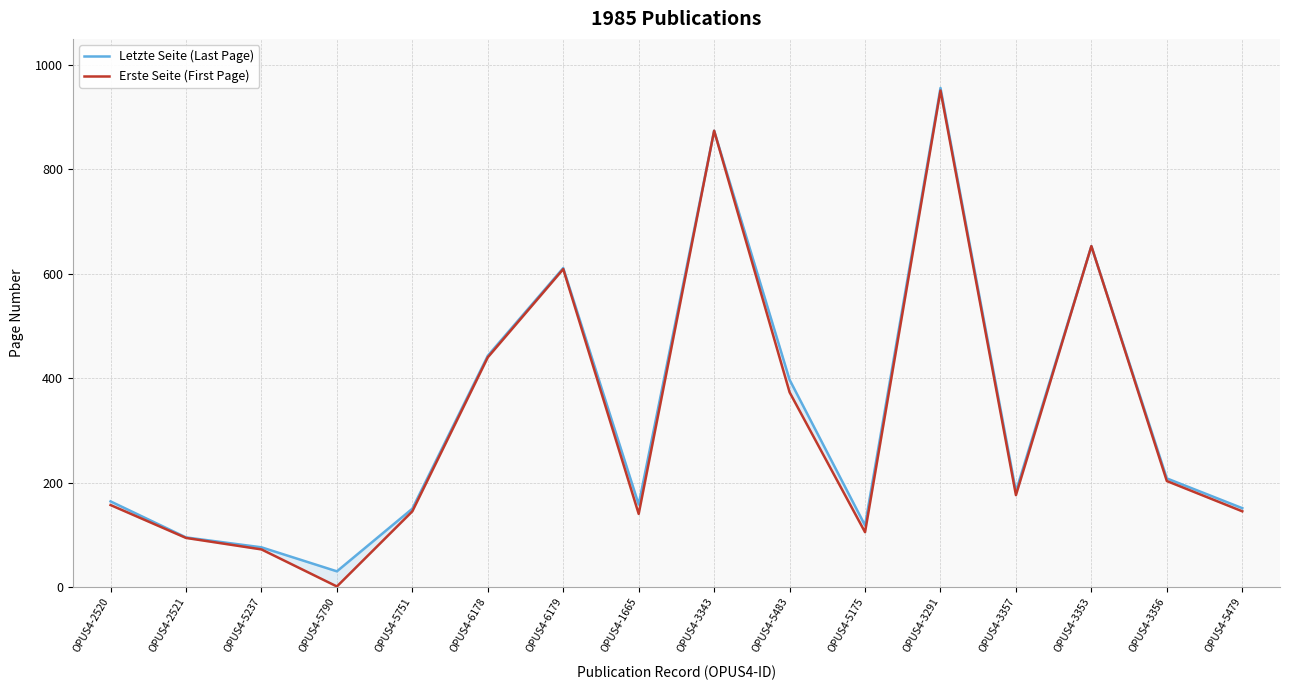

Reading right to left, extract all data points from this chart.

Letzte Seite (Last Page): OPUS4-5479=151	OPUS4-3356=208	OPUS4-3353=653	OPUS4-3357=183	OPUS4-3291=956	OPUS4-5175=118	OPUS4-5483=397	OPUS4-3343=874	OPUS4-1665=158	OPUS4-6179=611	OPUS4-6178=443	OPUS4-5751=150	OPUS4-5790=30	OPUS4-5237=76	OPUS4-2521=95	OPUS4-2520=164
Erste Seite (First Page): OPUS4-5479=145	OPUS4-3356=203	OPUS4-3353=653	OPUS4-3357=176	OPUS4-3291=951	OPUS4-5175=105	OPUS4-5483=373	OPUS4-3343=874	OPUS4-1665=140	OPUS4-6179=609	OPUS4-6178=440	OPUS4-5751=145	OPUS4-5790=1	OPUS4-5237=72	OPUS4-2521=94	OPUS4-2520=157